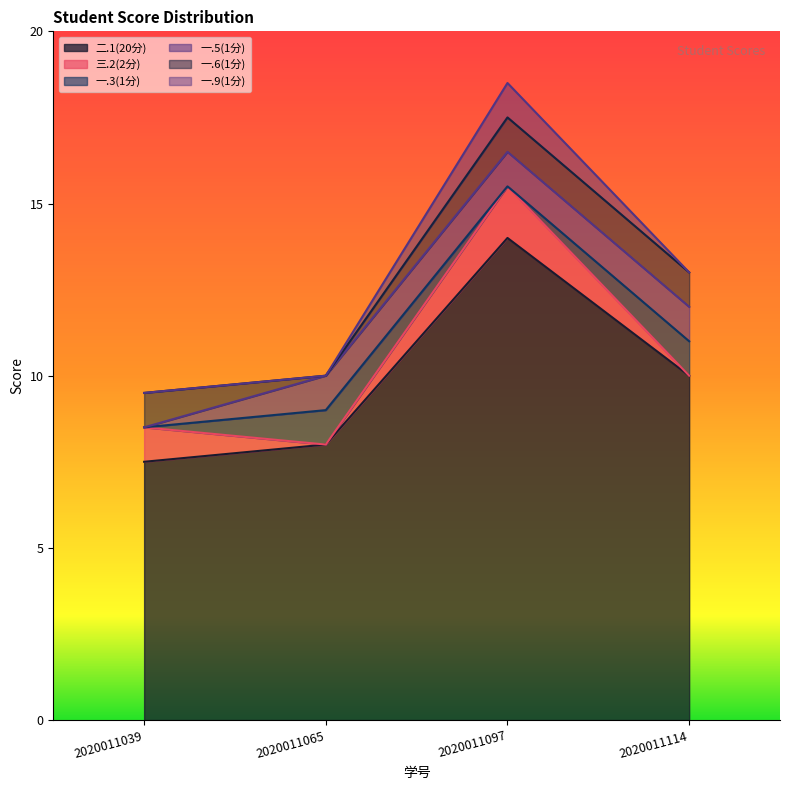

Where is 二.1(20分) nearest to the value 10?

2020011114